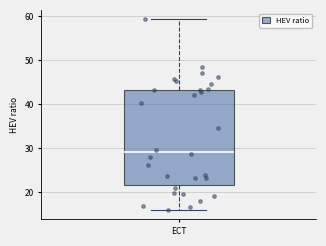

Where is the lower edge of the box for ECT on the y-axis? The values are not printed on the chart, so give them approximately, as read against the axis.

21